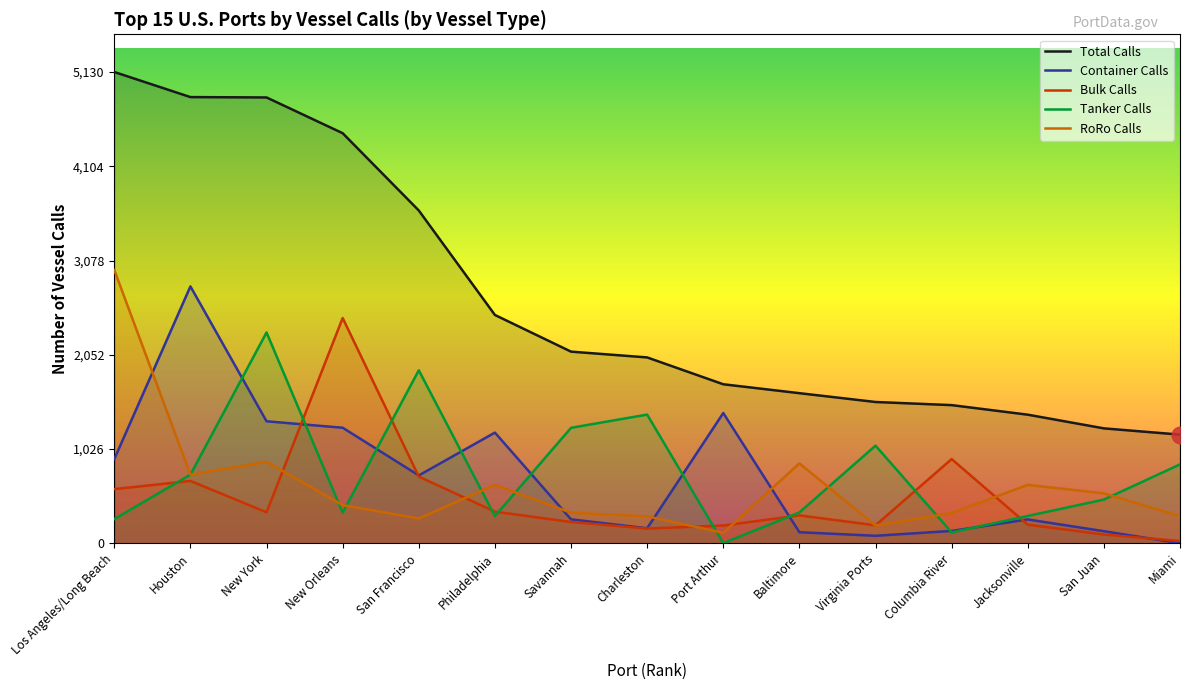

What is the difference between the maximum and minimum values in the RoRo Calls series?

2860